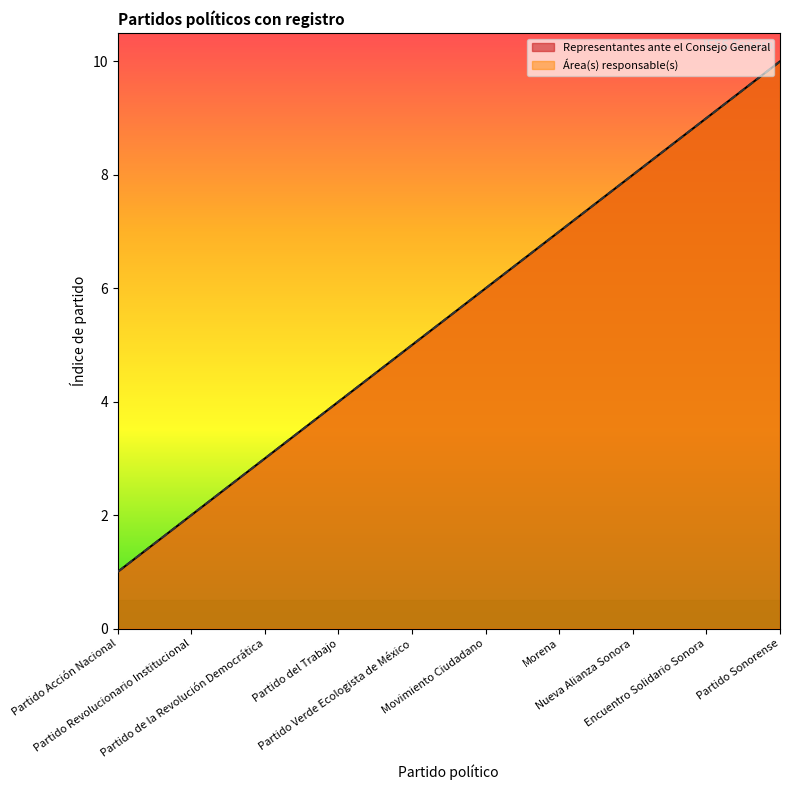

Count the Área(s) responsable(s) values in the range 3 to 8.

6